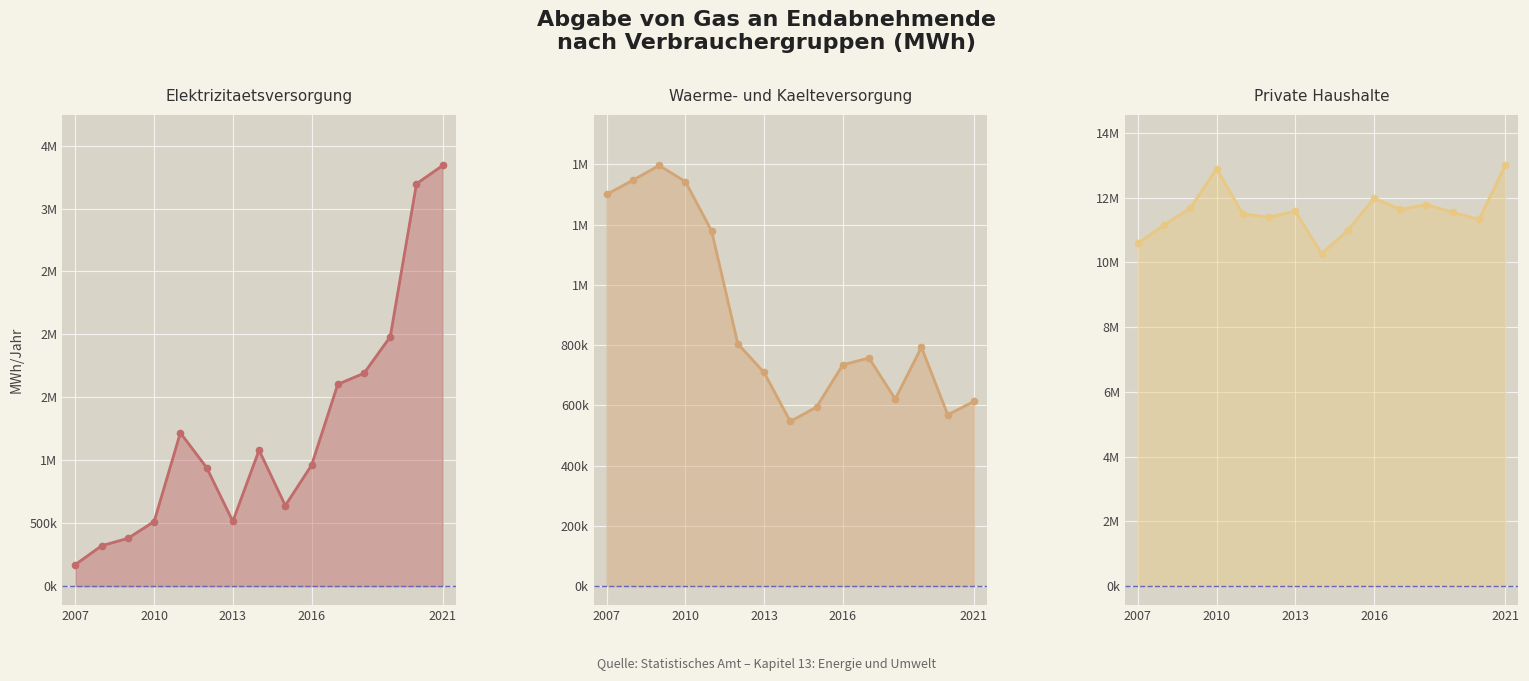

At which category does the chart reach its peak across all series?

2021